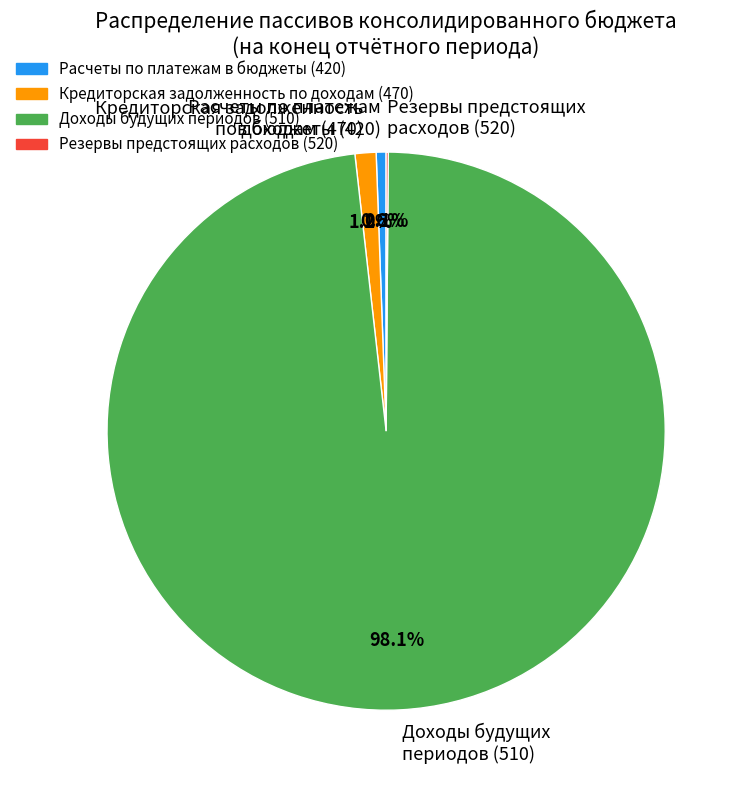

Which category has the biggest portion of the pie?

Доходы будущих периодов (510)